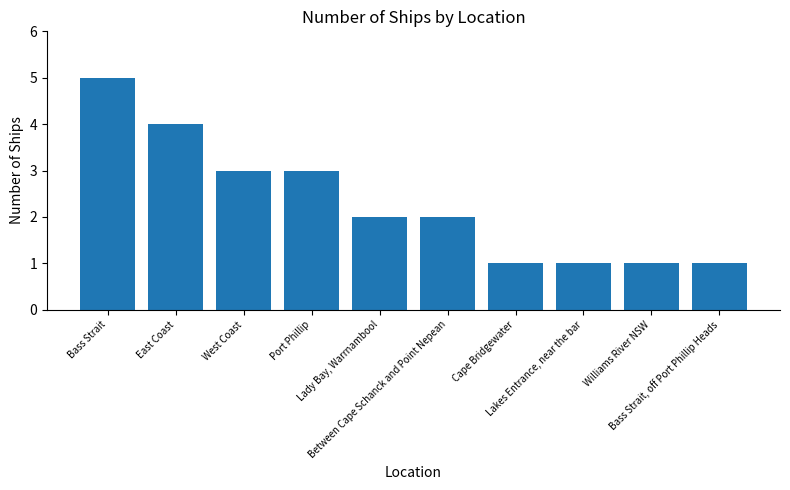

True or false: the data shows 2 at Lady Bay, Warrnambool.

True